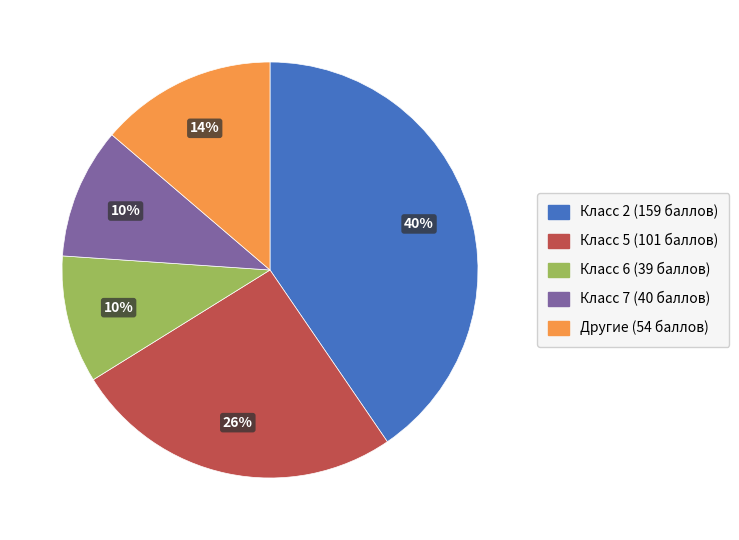

Does any single category account for the majority?

No